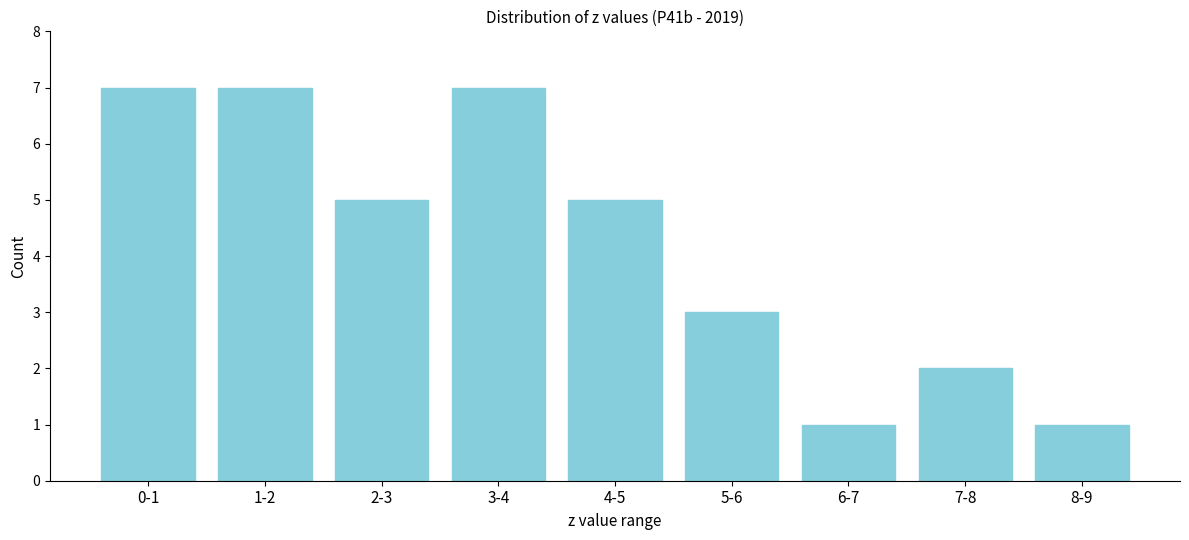

Reading right to left, transcribe all the data shown in this chart.

1	2	1	3	5	7	5	7	7